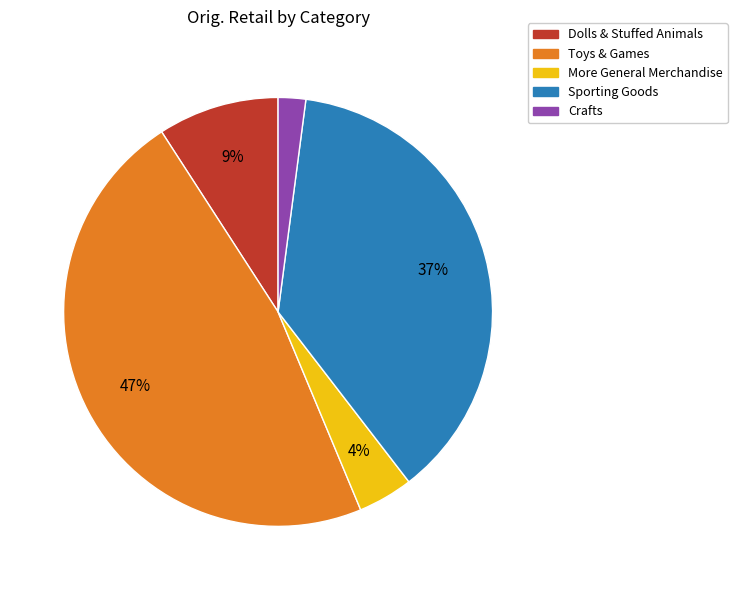

How many slices are in this pie chart?

5